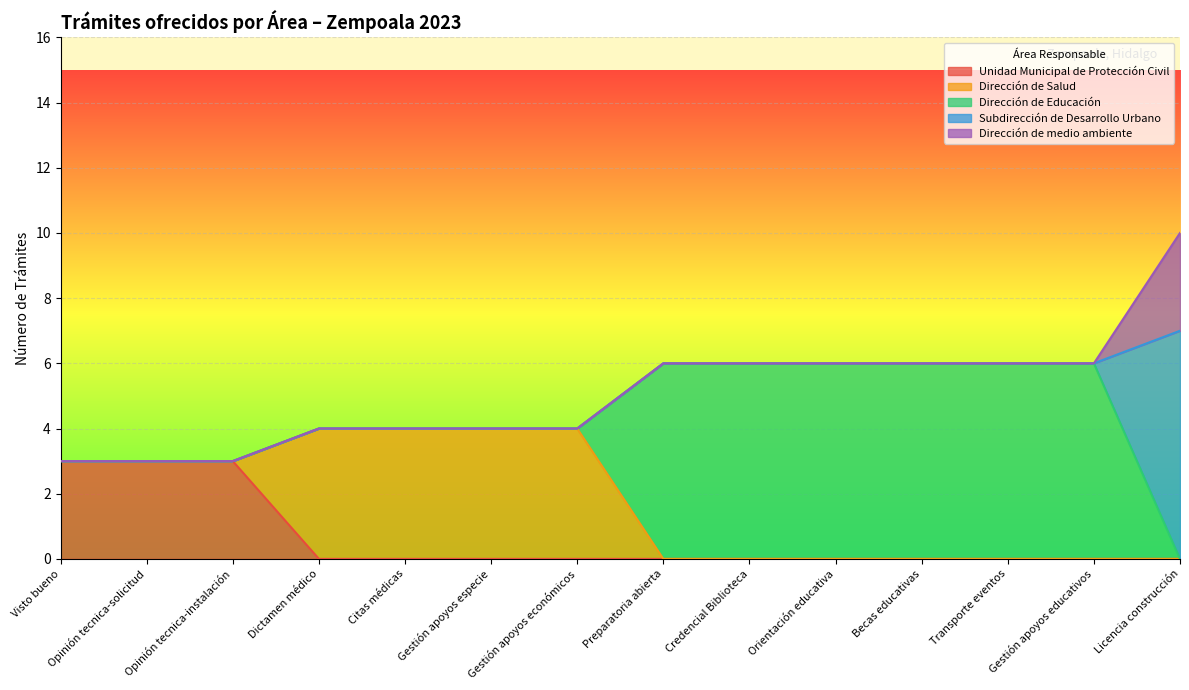

Which category has the lowest value across all series?

Dictamen médico